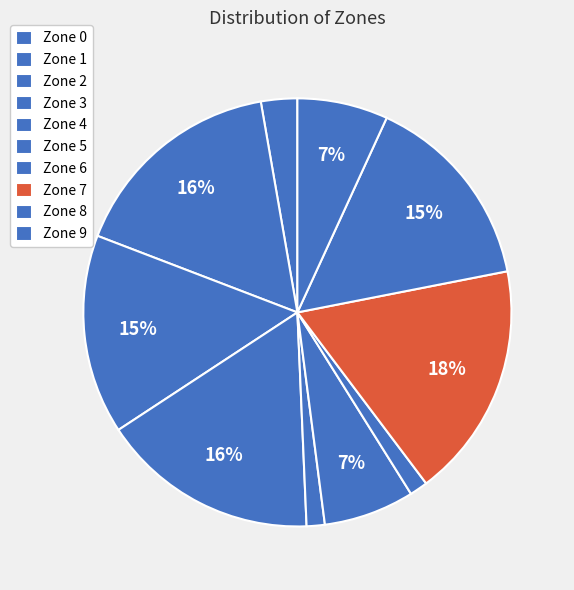

What percentage is the Zone 9 slice, to the nearest percent?

7%